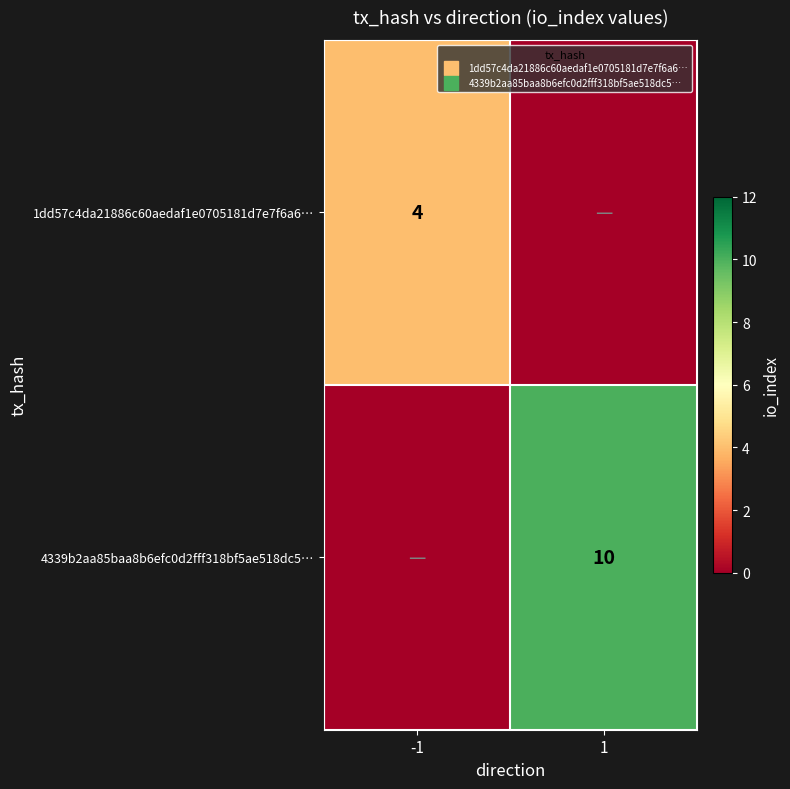

Between -1 and 1, which series saw the biggest shift?

4339b2aa85baa8b6efc0d2fff318bf5ae518dc5…